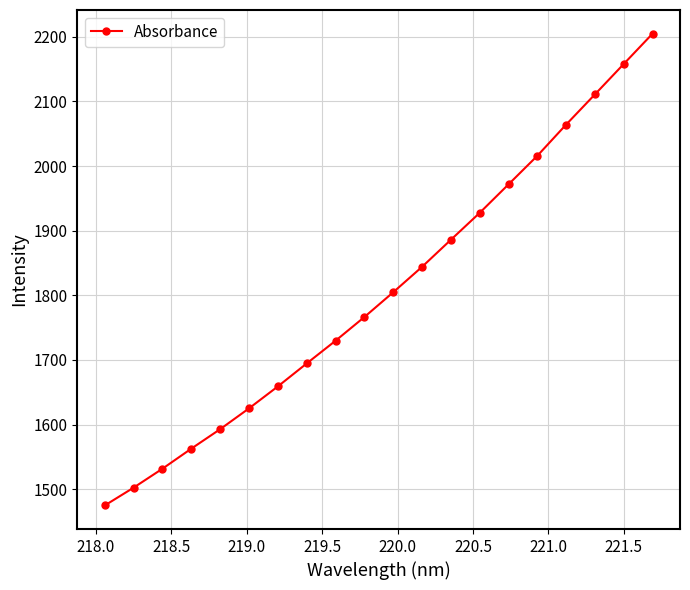

What is the difference between the maximum and minimum values?

730.1